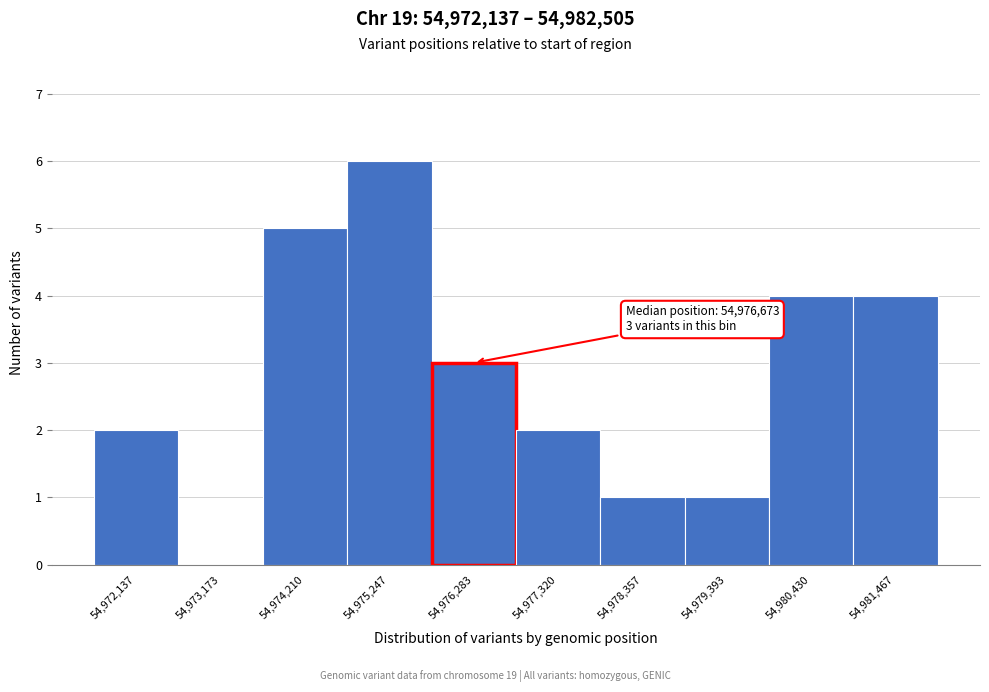

Reading left to right, what are all the values shown in this chart?

54,972,137=2	54,973,173=0	54,974,210=5	54,975,247=6	54,976,283=3	54,977,320=2	54,978,357=1	54,979,393=1	54,980,430=4	54,981,467=4